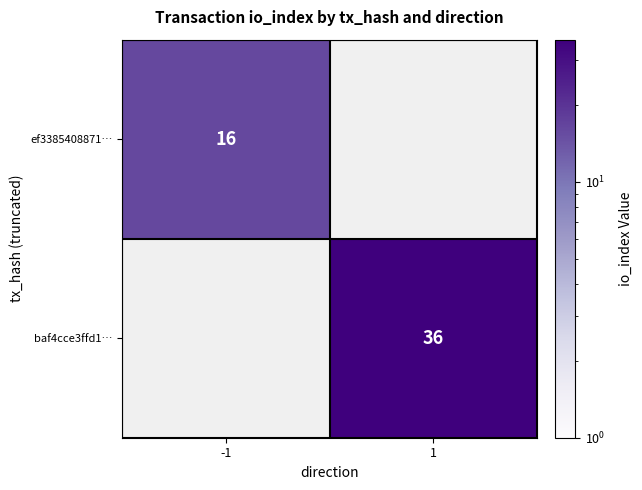

The value of ef3385408871… at -1 is 16. True or false?

True